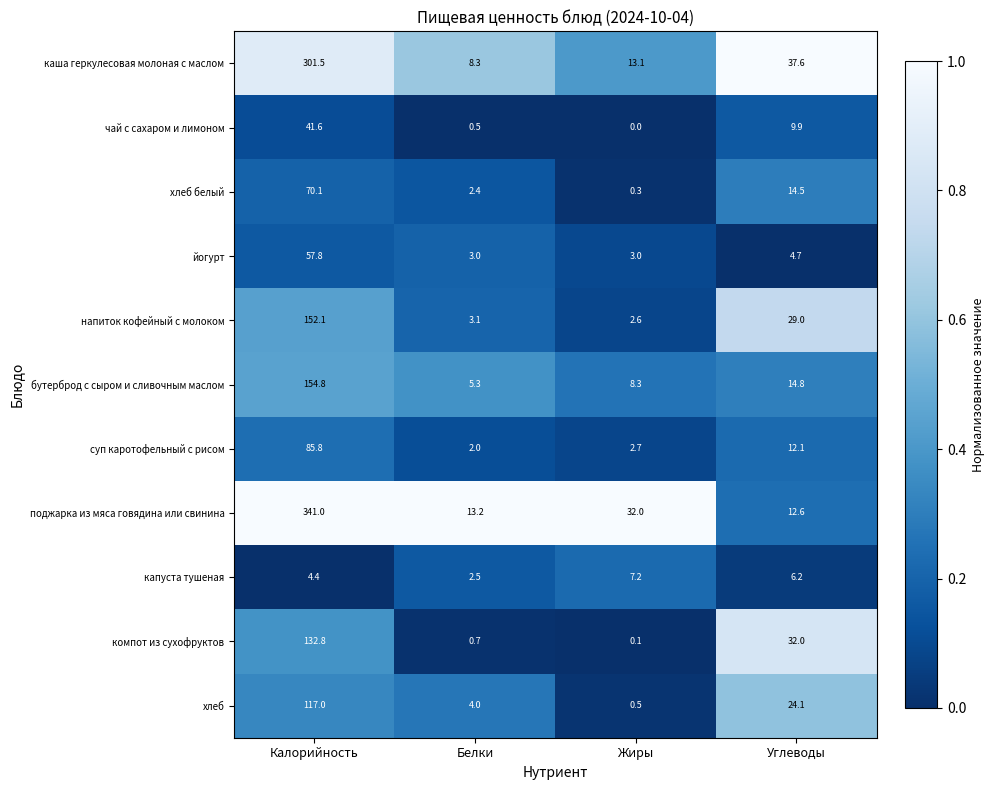

Is the value of хлеб at Углеводы greater than the value of каша геркулесовая молоная с маслом at Белки?

Yes